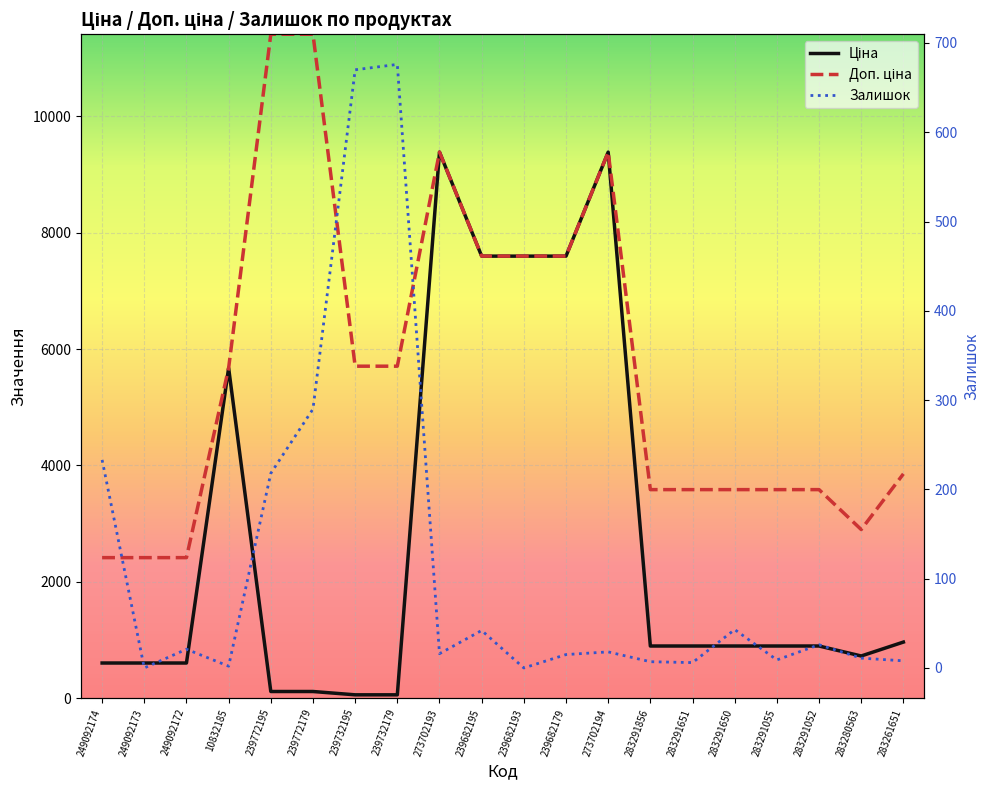

How many lines are shown in the chart?

3